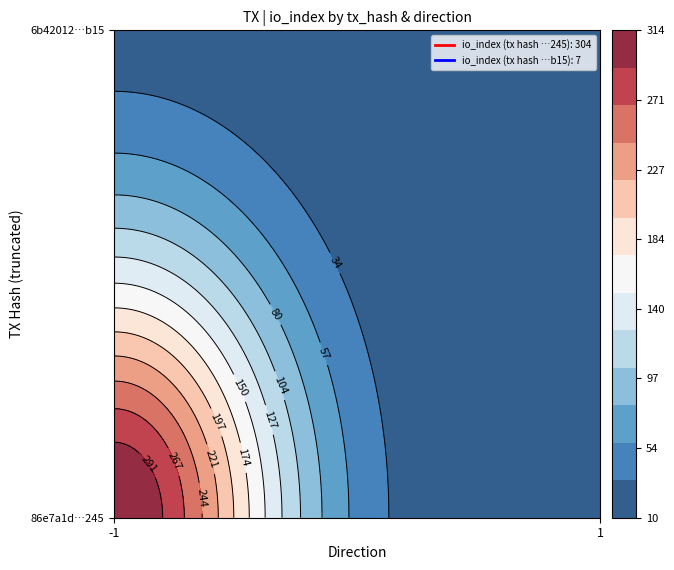

Where is 6b4201274fc41dceaaa79fc9e7100fd08dedb15 nearest to the value 4?

direction